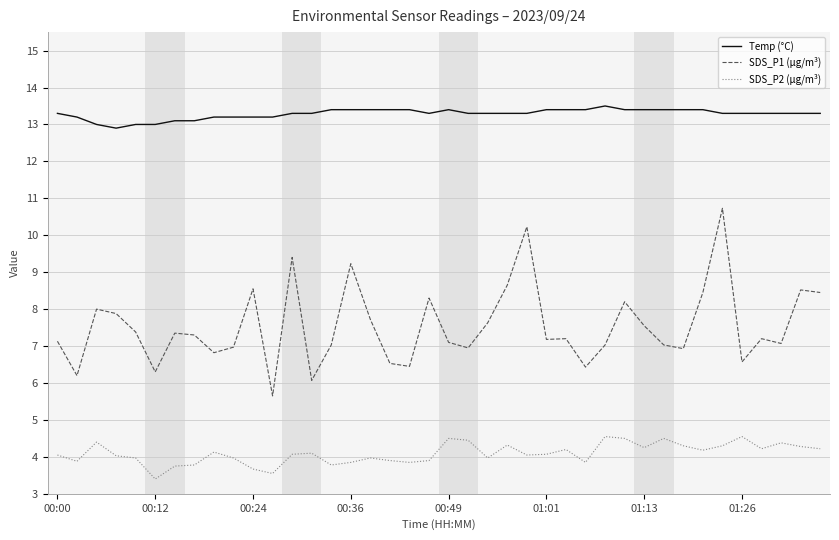

True or false: SDS_P1 (µg/m³) has more than 0 points higher than both neighbors.

True